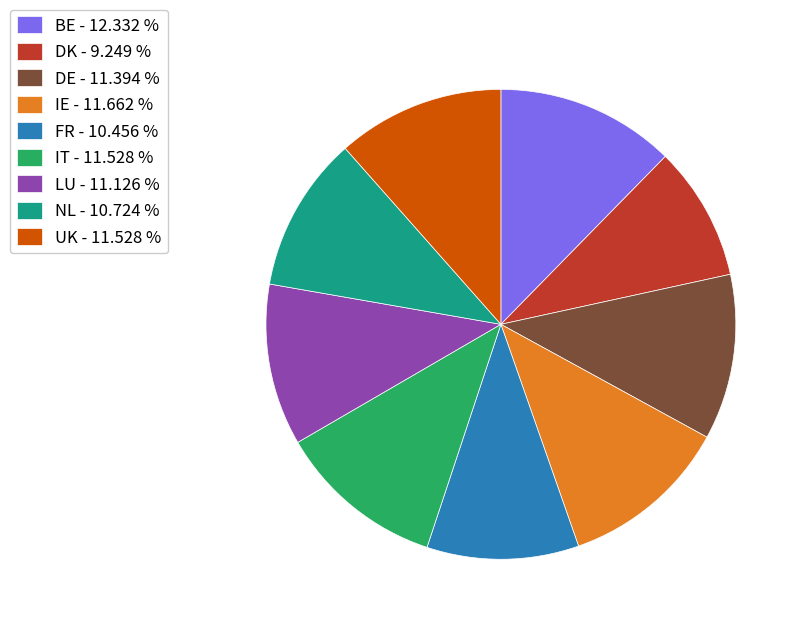

Is the sum of FR - 10.456 % and LU - 11.126 % greater than half?

No